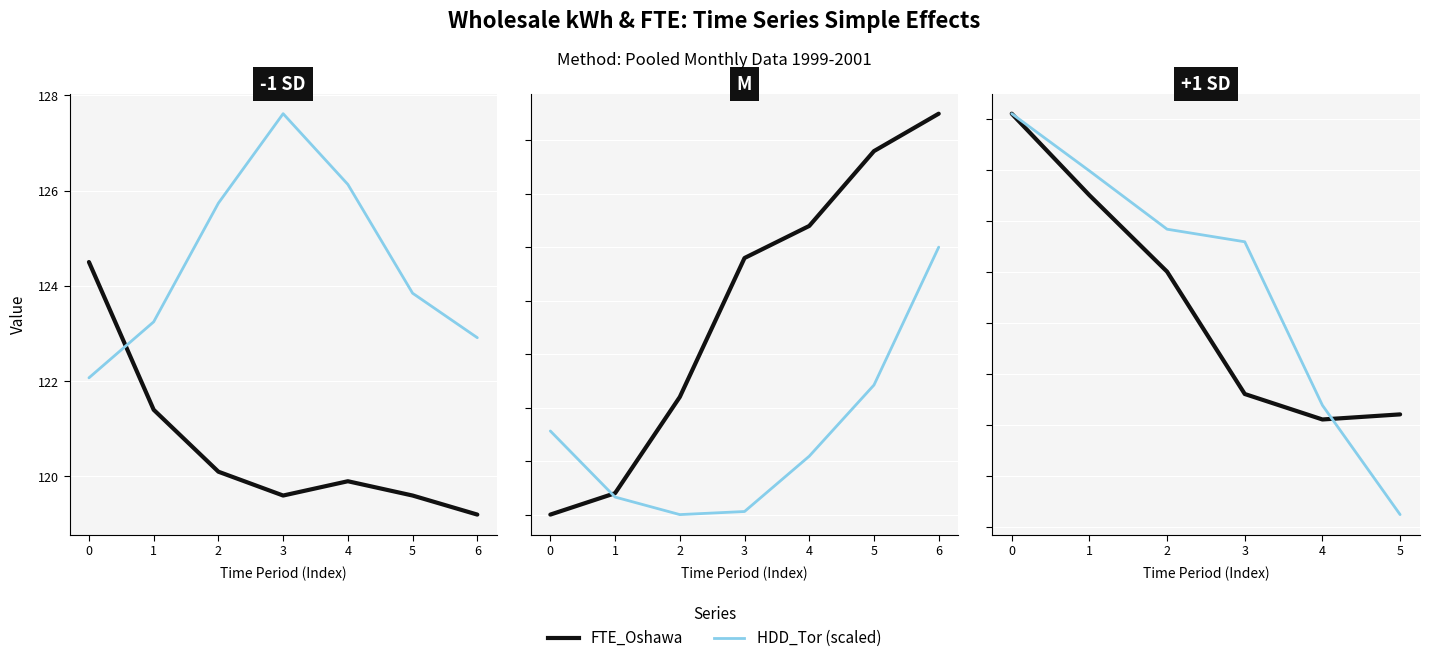

Rank the series by their average value, from highest to lowest.

HDD_Tor (scaled), FTE_Oshawa